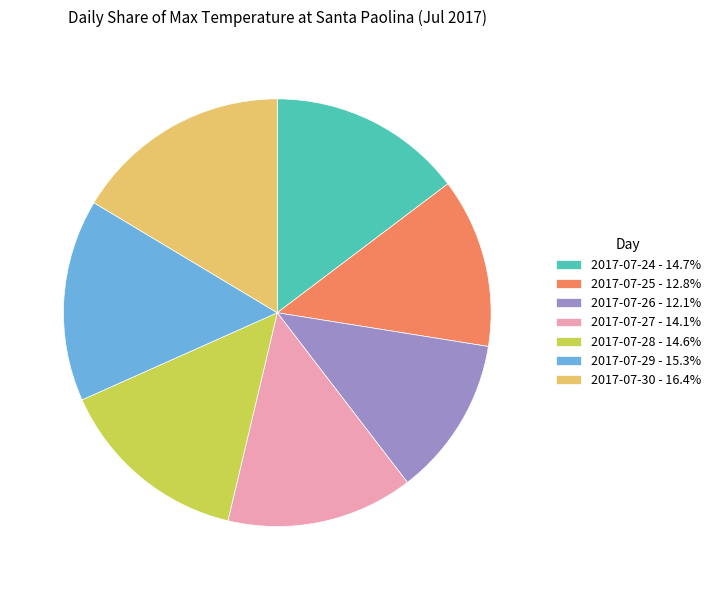

Approximately how many times larger is the value at 2017-07-30 - 16.4% compared to 2017-07-27 - 14.1%?

1.2